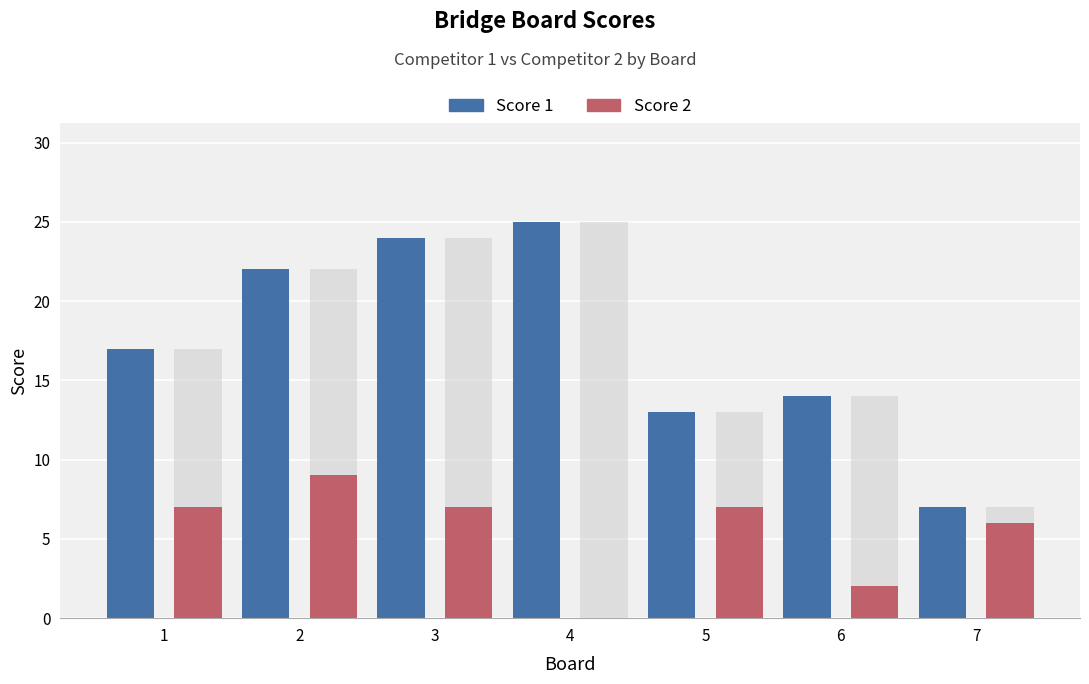

Reading left to right, transcribe all the data shown in this chart.

Score 1: 1=17	2=22	3=24	4=25	5=13	6=14	7=7
Score 2: 1=7	2=9	3=7	4=0	5=7	6=2	7=6